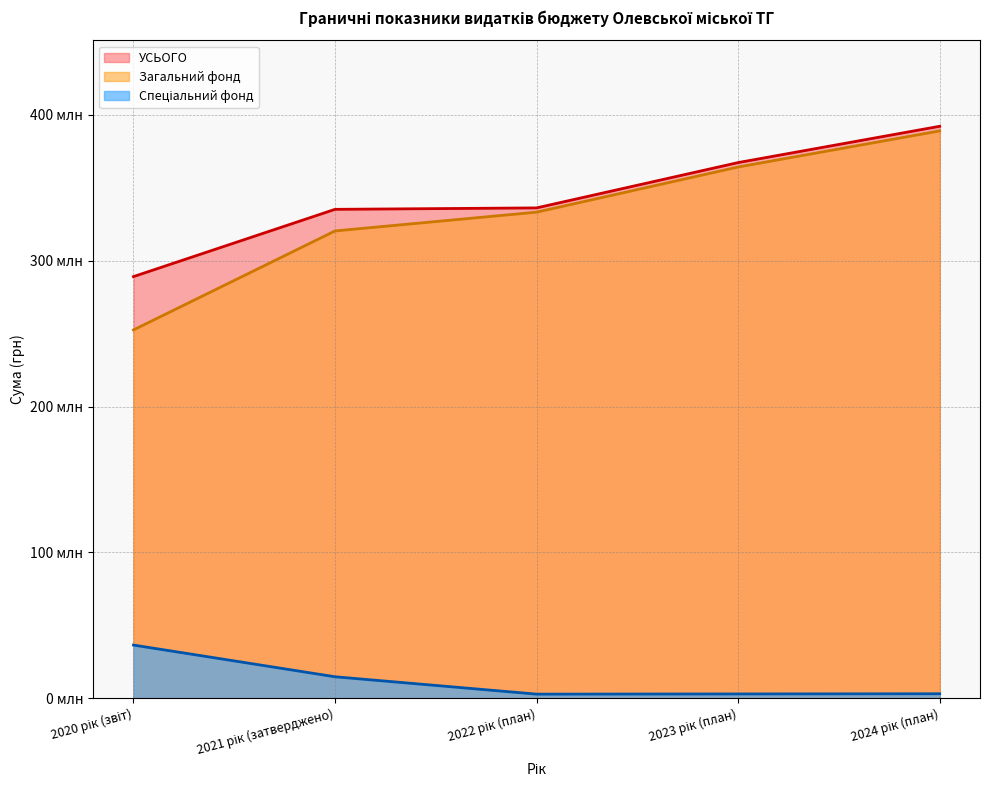

What is the maximum value shown in the chart?

392.1